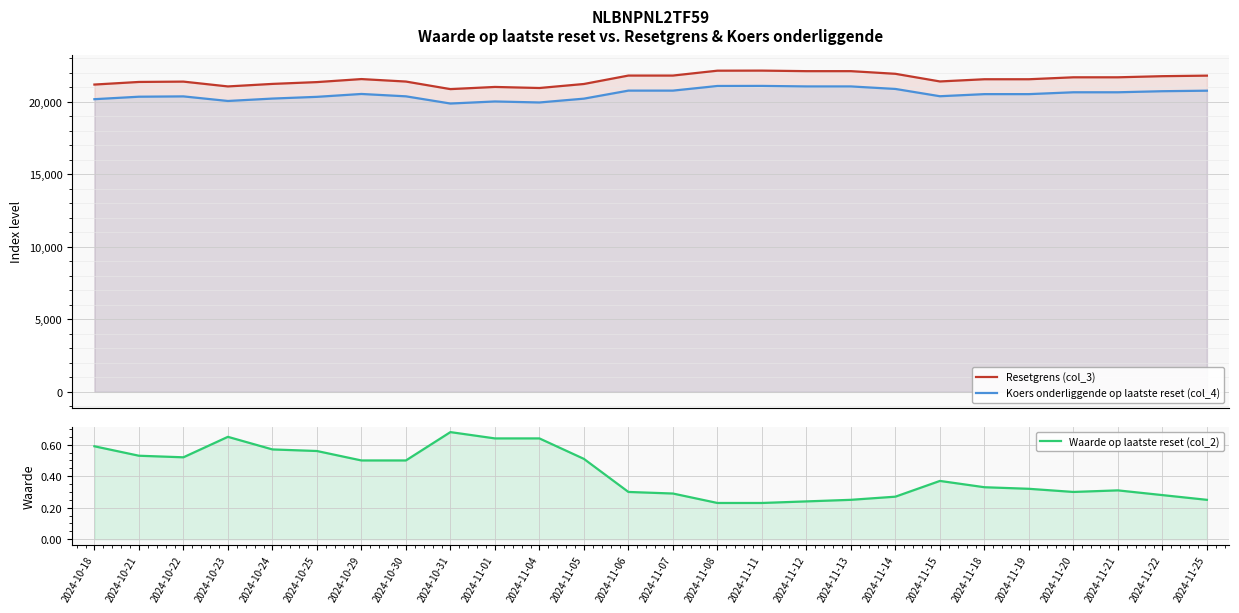

Reading left to right, what are all the values shown in this chart?

Resetgrens (col_3): 21199.9	21379.5	21402.8	21070.3	21244.5	21369.6	21578.2	21407.1	20884.9	21034.8	20961.8	21238.8	21820.4	21820.4	22156.6	22161.9	22124.3	22124.3	21941.5	21413.8	21566.2	21566.2	21700.5	21700.5	21777.8	21815.0
Koers onderliggende op laatste reset (col_4): 20190.4	20361.5	20383.6	20067.0	20232.9	20352.0	20550.7	20387.7	19890.4	20033.1	19963.6	20227.5	20781.3	20781.3	21101.6	21106.6	21070.8	21070.8	20896.7	20394.1	20539.2	20539.2	20667.1	20667.1	20740.8	20776.2
Waarde op laatste reset (col_2): 0.6	0.5	0.5	0.7	0.6	0.6	0.5	0.5	0.7	0.6	0.6	0.5	0.3	0.3	0.2	0.2	0.2	0.2	0.3	0.4	0.3	0.3	0.3	0.3	0.3	0.2